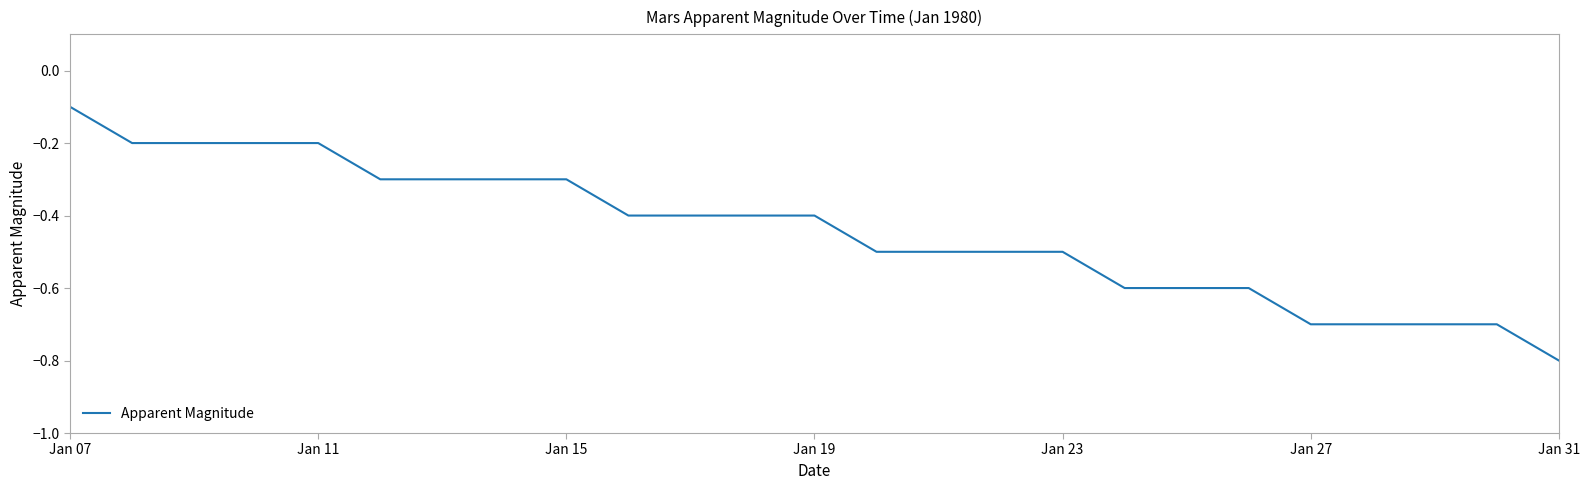

What is the minimum value shown in the chart?

-0.8